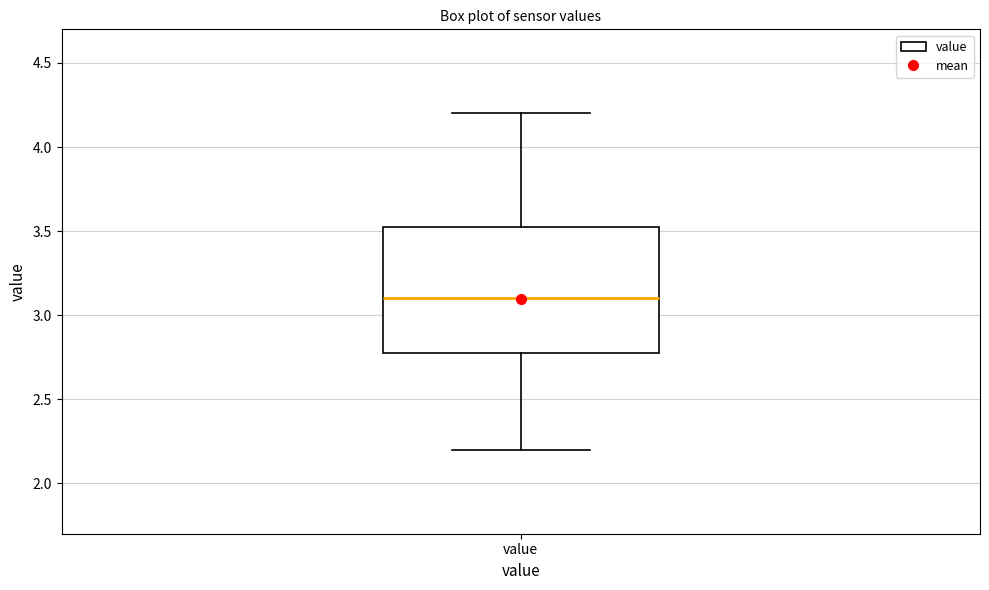

Read this box plot against the y-axis: the position of the median line, the range covered by the box, and the ends of both whiskers. The values are not printed on the chart, so give them approximately, as read against the axis.

median 3.10, box 2.80 to 3.55, whiskers 2.20 to 4.20